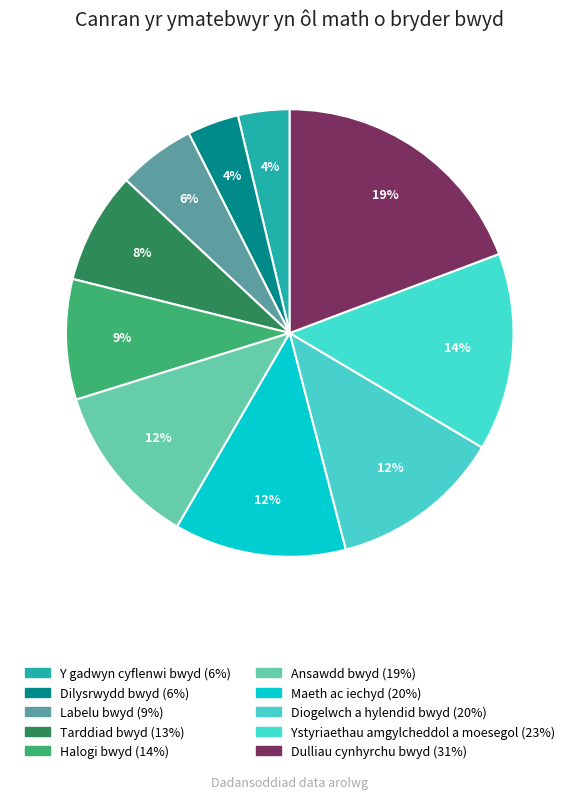

How many segments does this pie chart have?

10